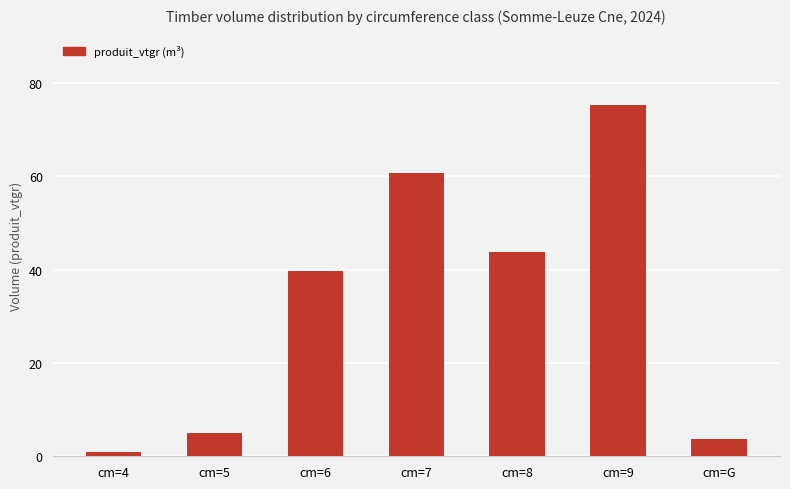

List the labels in order of value, smallest first.

cm=4, cm=G, cm=5, cm=6, cm=8, cm=7, cm=9